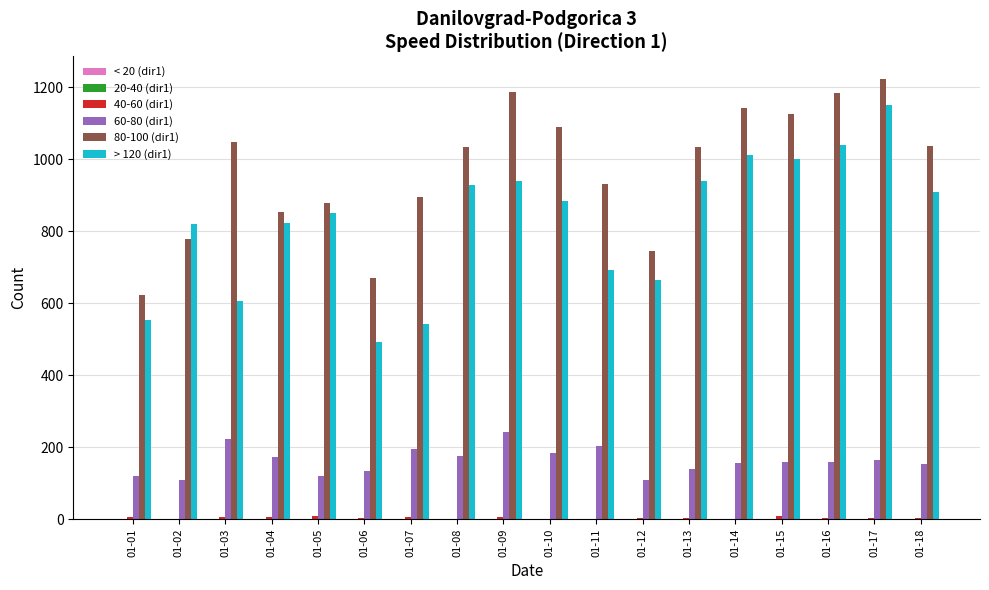

At which category is the sum across all series the highest?

01-17